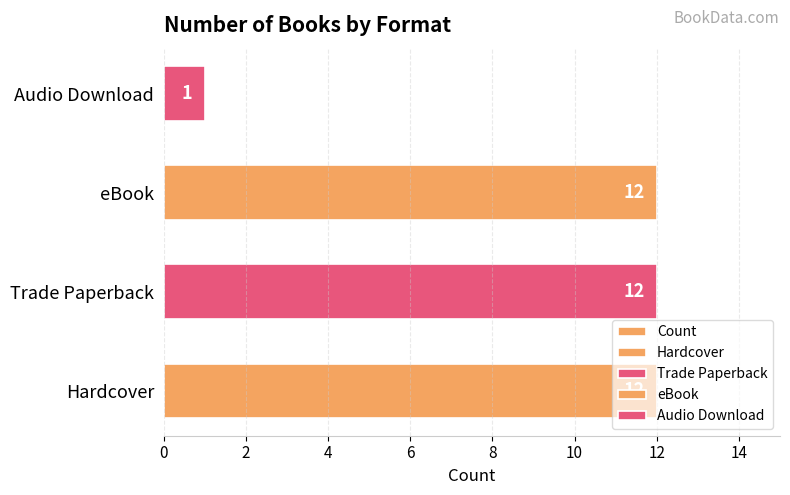

What is the sum of the values at Audio Download and Hardcover?

13